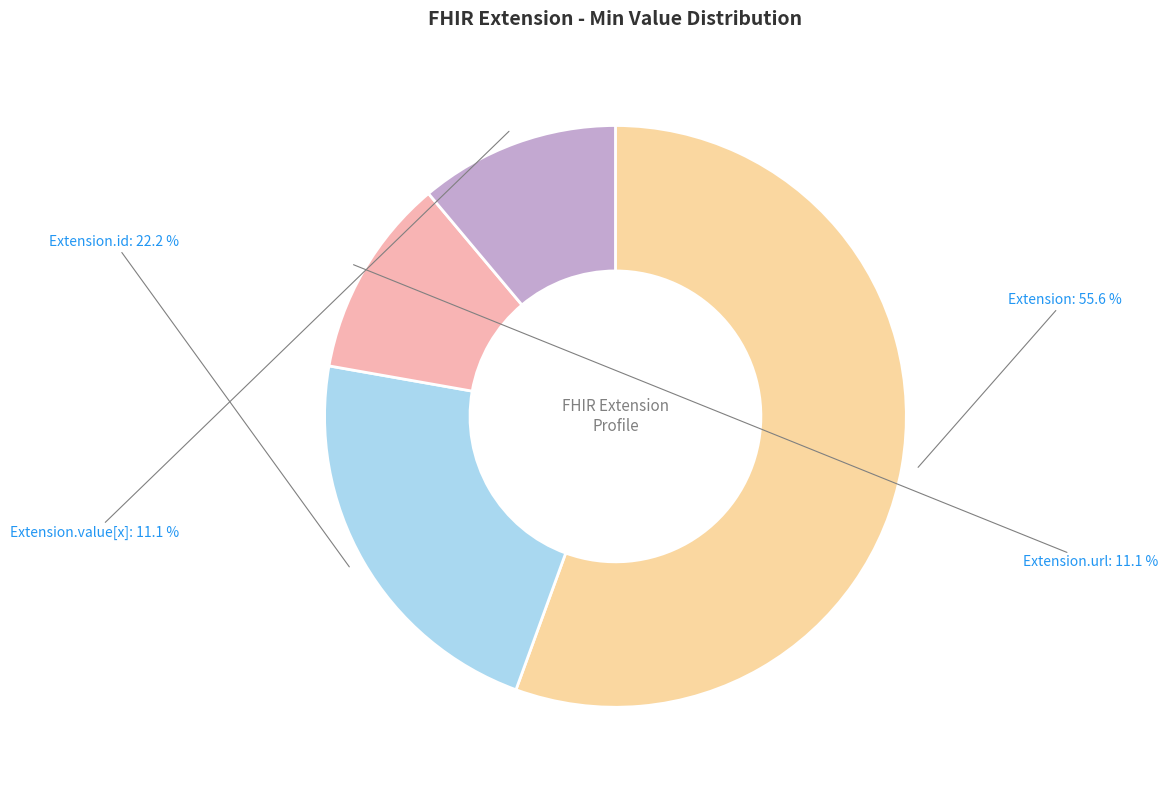

How much of the chart is everything except Extension?

44.4%